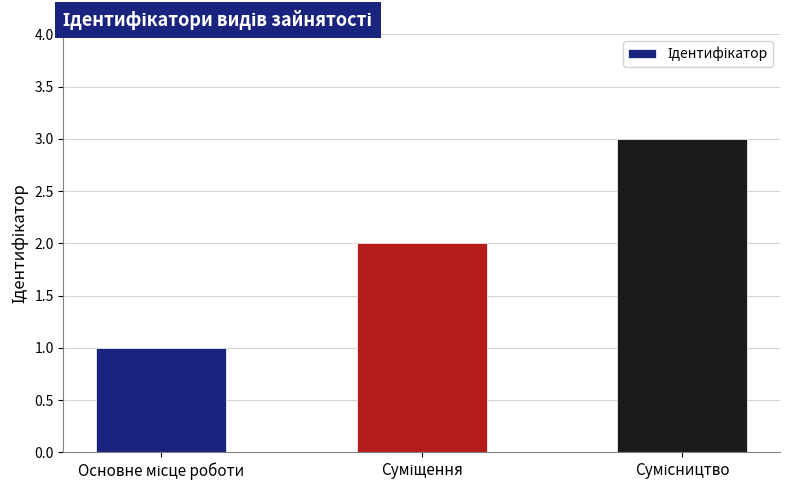

What is the sum of all values?

6